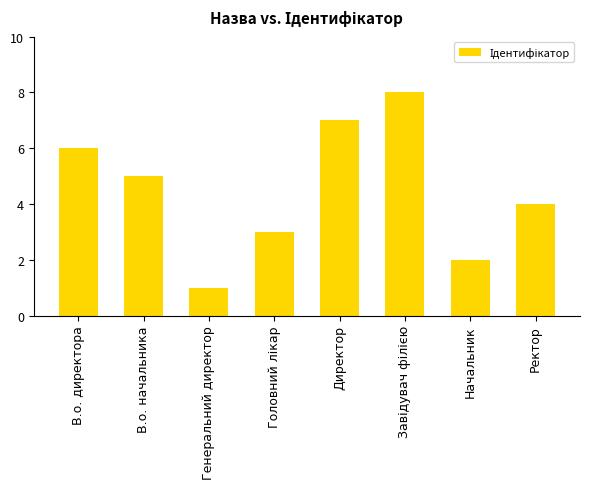

Count the number of data series in this chart.

1